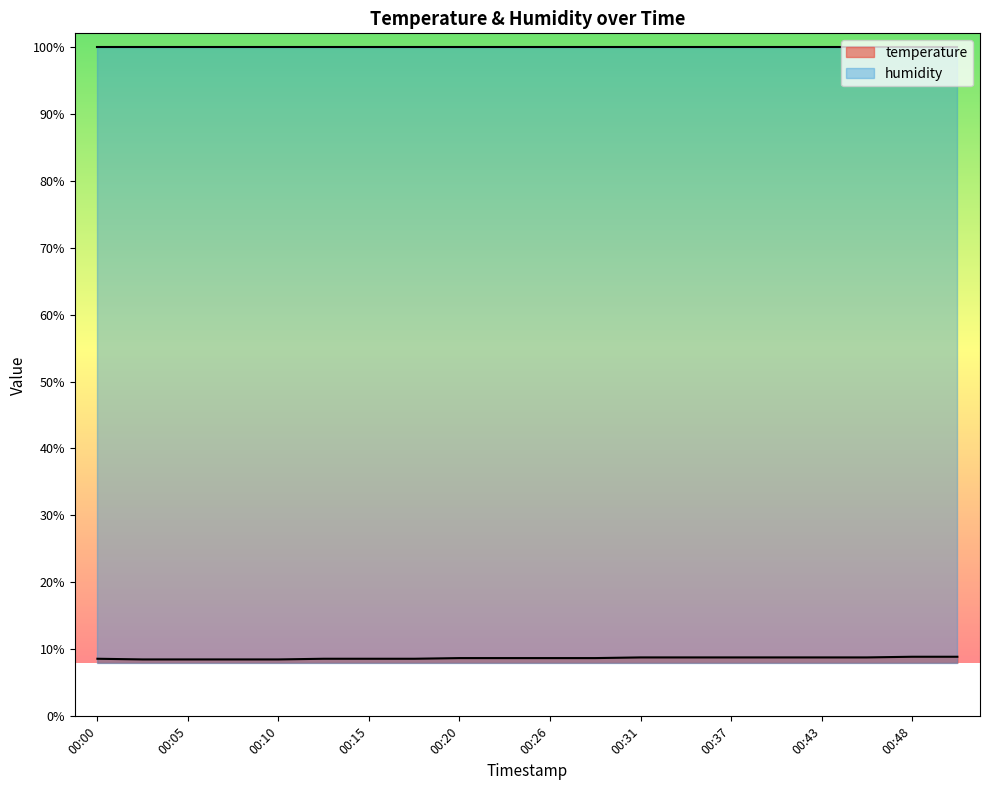

Which category has the lowest value across all series?

00:02